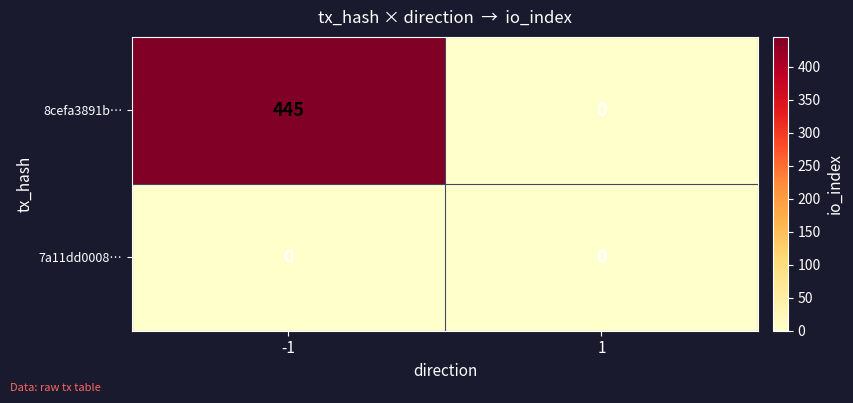

Is it true that 7a11dd0008… equals 0 at 1?

True